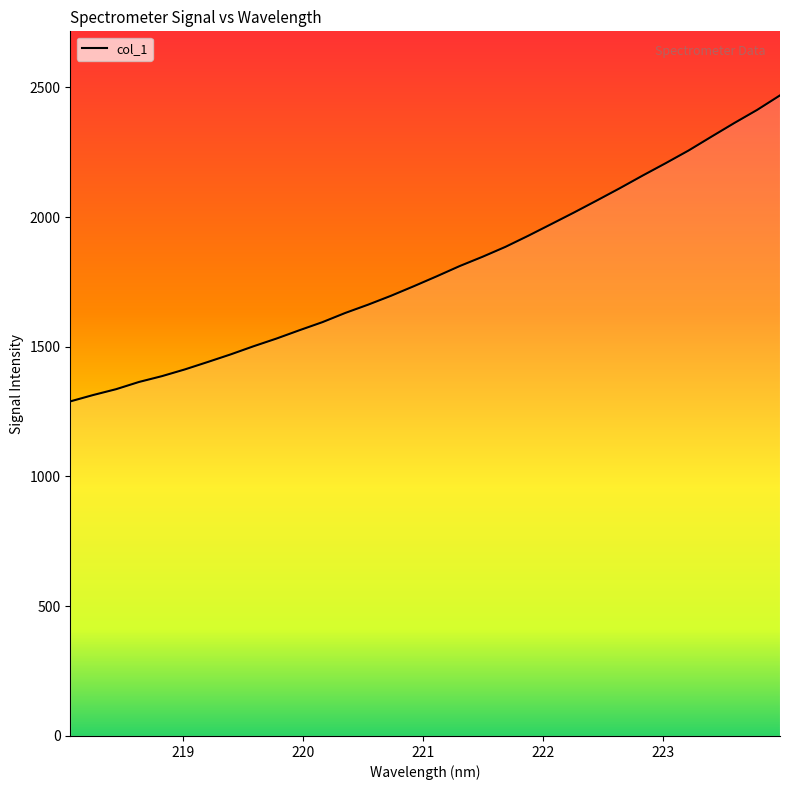

What is the smallest value displayed?

1289.4